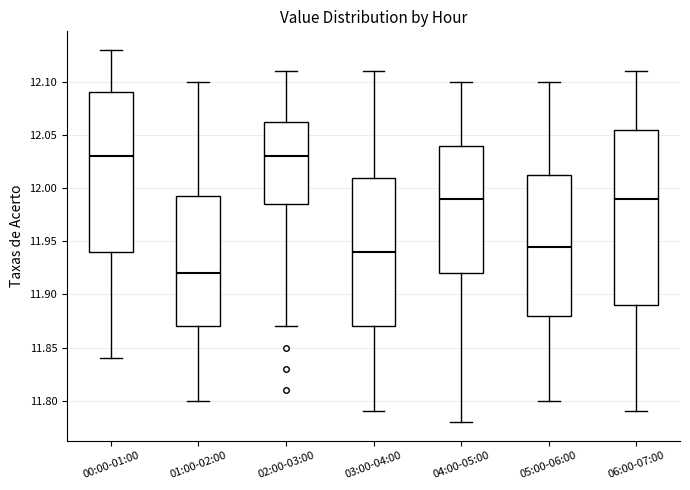

Reading left to right, transcribe this box plot: for each box, give where its median line is, the range the box spans, and where its two whiskers end, as read against the y-axis. The values are not printed on the chart, so give them approximately, as read against the axis.

00:00-01:00: median 12.030, box 11.940 to 12.090, whiskers 11.840 to 12.130
01:00-02:00: median 11.920, box 11.870 to 11.995, whiskers 11.800 to 12.100
02:00-03:00: median 12.030, box 11.985 to 12.065, whiskers 11.870 to 12.110
03:00-04:00: median 11.940, box 11.870 to 12.010, whiskers 11.790 to 12.110
04:00-05:00: median 11.990, box 11.920 to 12.040, whiskers 11.780 to 12.100
05:00-06:00: median 11.945, box 11.880 to 12.015, whiskers 11.800 to 12.100
06:00-07:00: median 11.990, box 11.890 to 12.055, whiskers 11.790 to 12.110